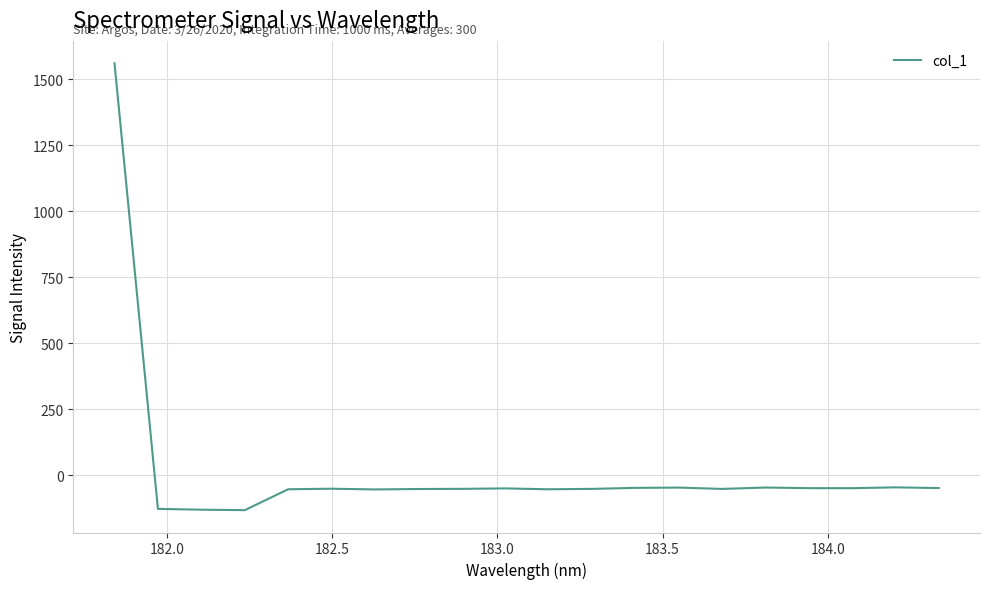

What is the smallest value displayed?

-132.5